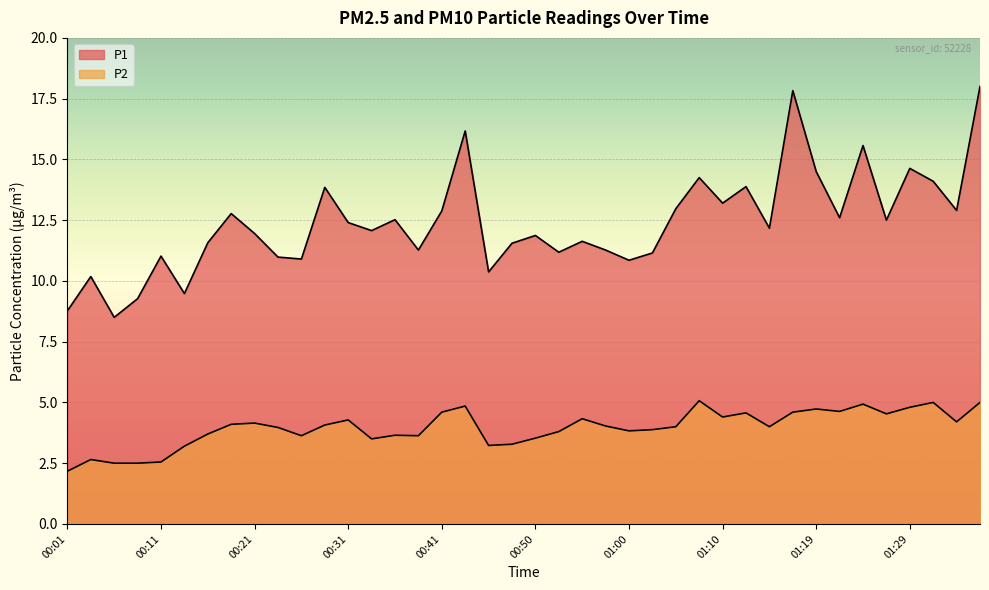

How many values in the P2 series exceed 4?

20